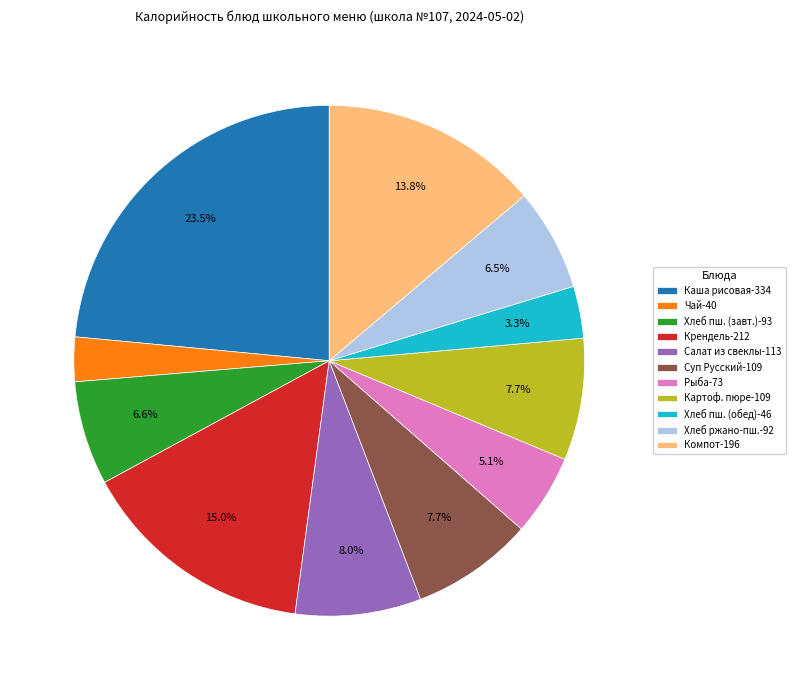

What is the ratio of the value at Хлеб ржано-пш.-92 to the value at Хлеб пш. (завт.)-93?

1.0